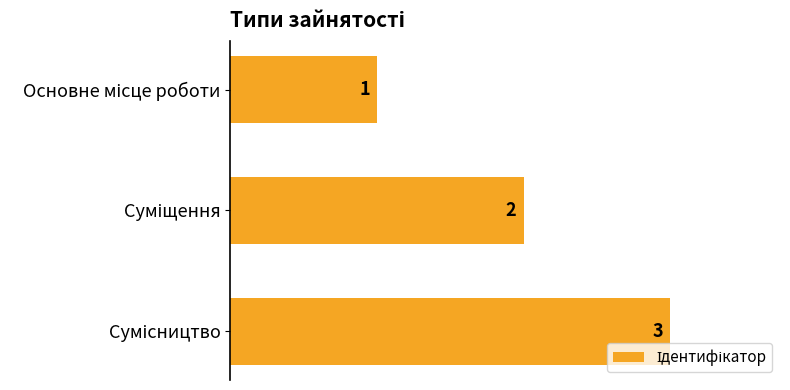

Count the values in the range 1 to 3.

3